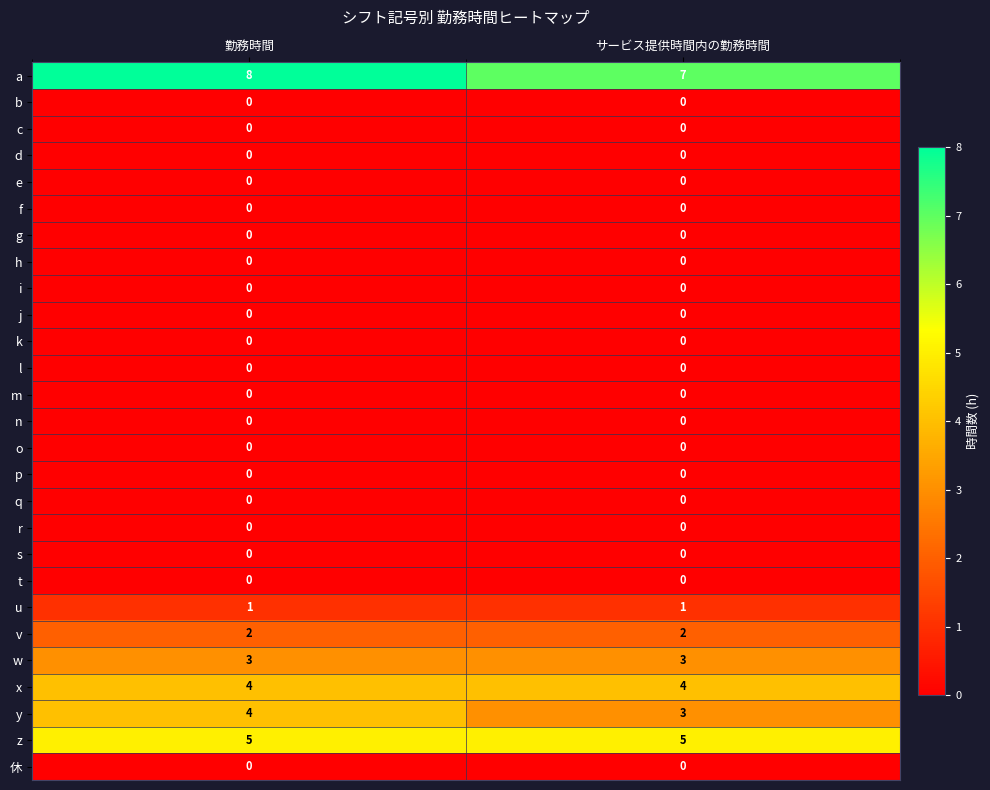

What is the sum of the a values at 勤務時間 and サービス提供時間内の勤務時間?

15